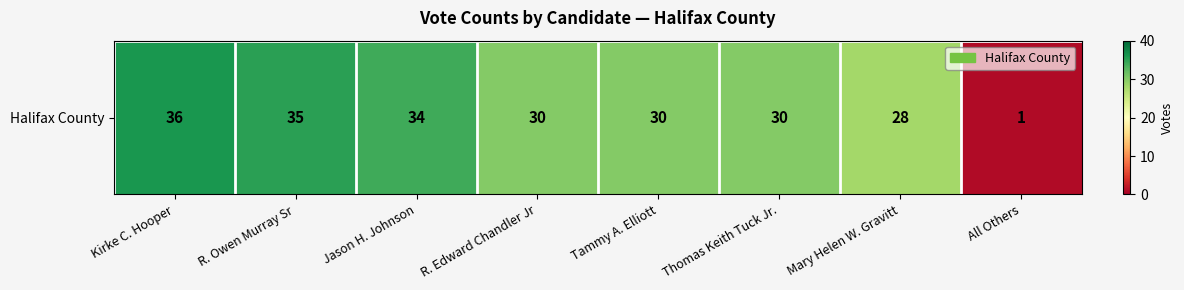

Which label corresponds to the largest value in the chart?

Kirke C. Hooper